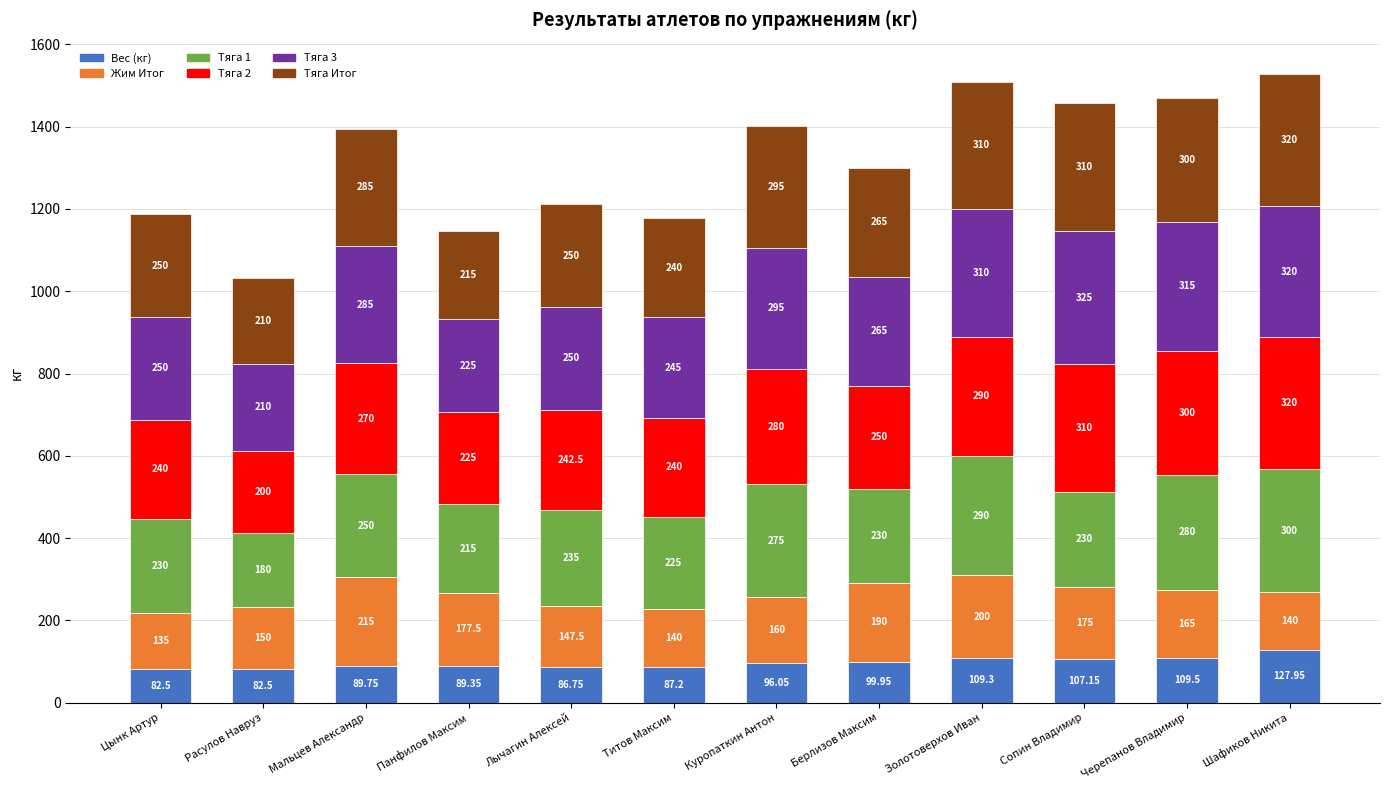

Which category has the highest value in the Вес (кг) series?

Шафиков Никита